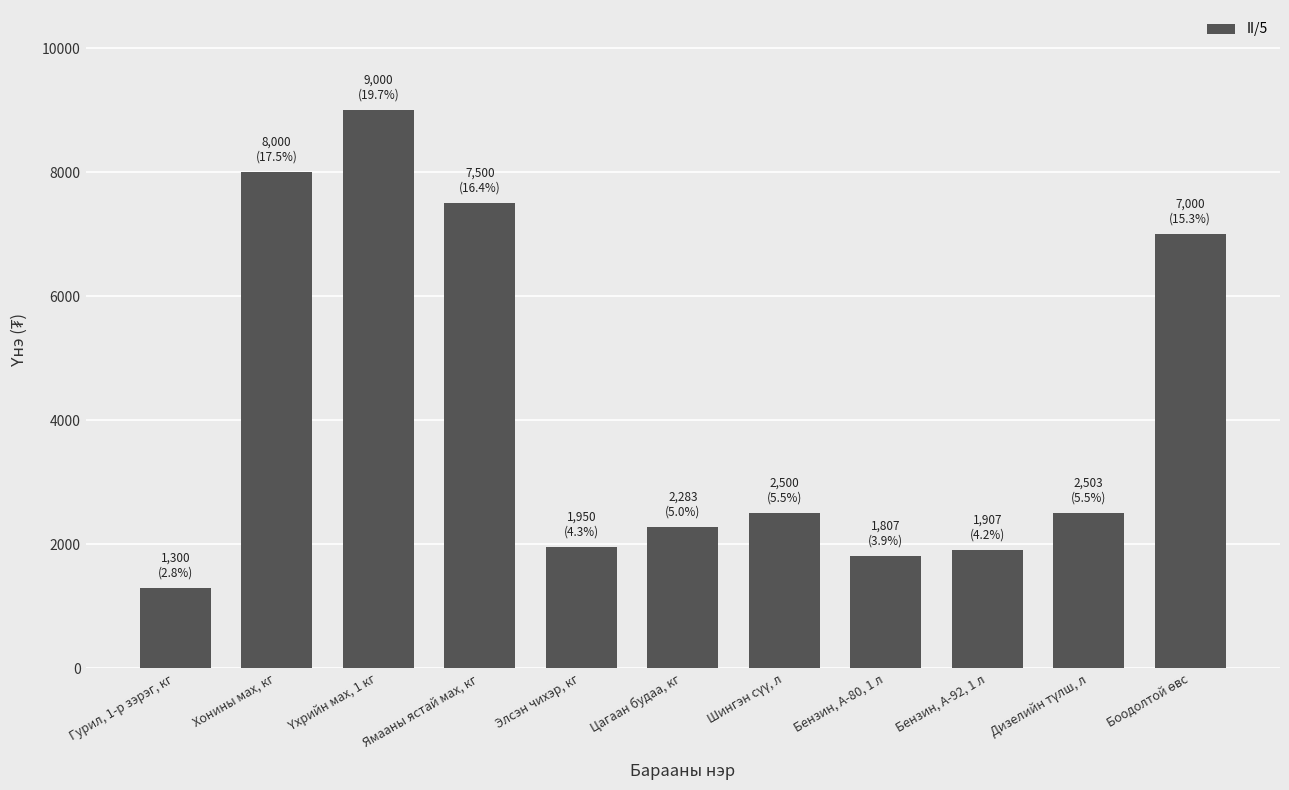

The chart shows a value of 2283 at Цагаан будаа, кг. True or false?

True